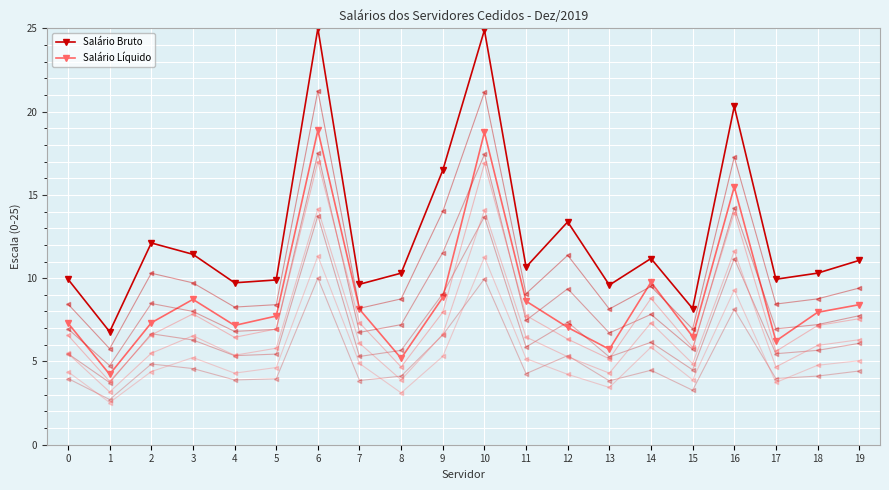

True or false: Salário Bruto has a value of 8.2 at 15.

True